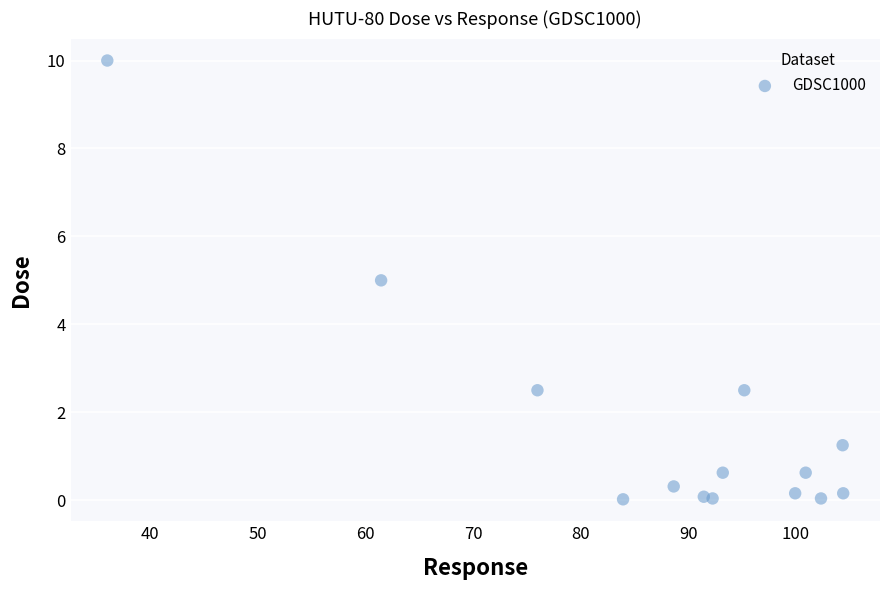

What is the range of Y values (max minus min)?

10.0